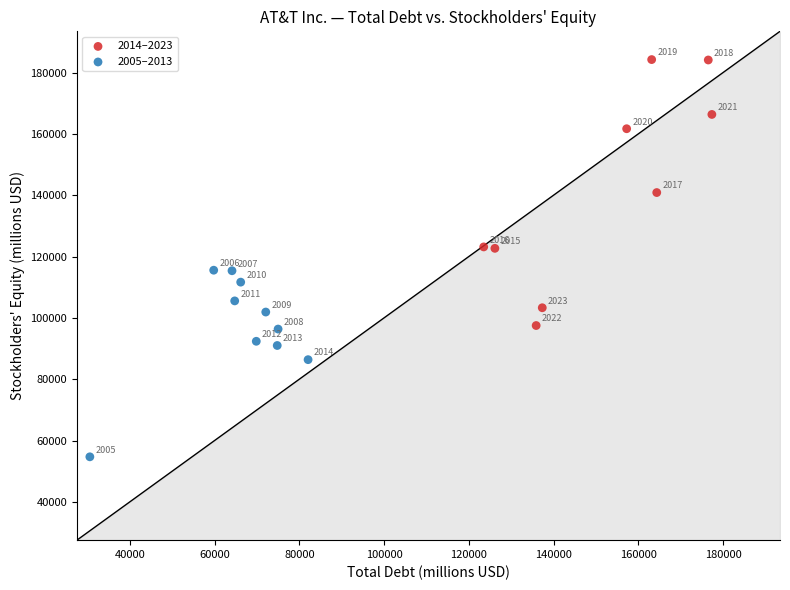

Which series has the largest Y range (max minus min)?

2014–2023